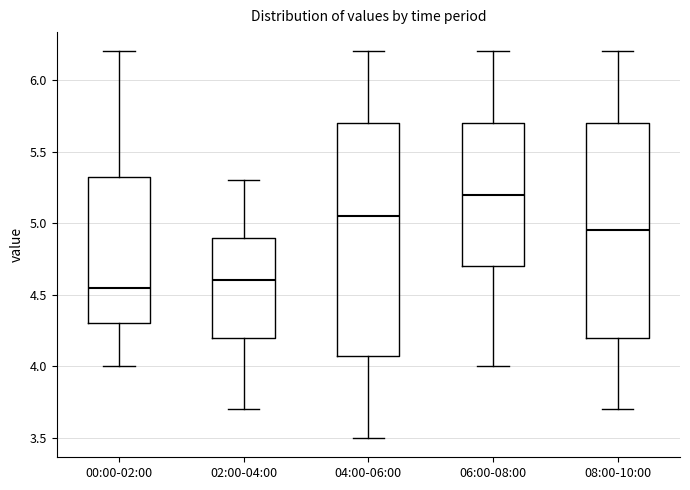

Which box has the highest median line?

06:00-08:00